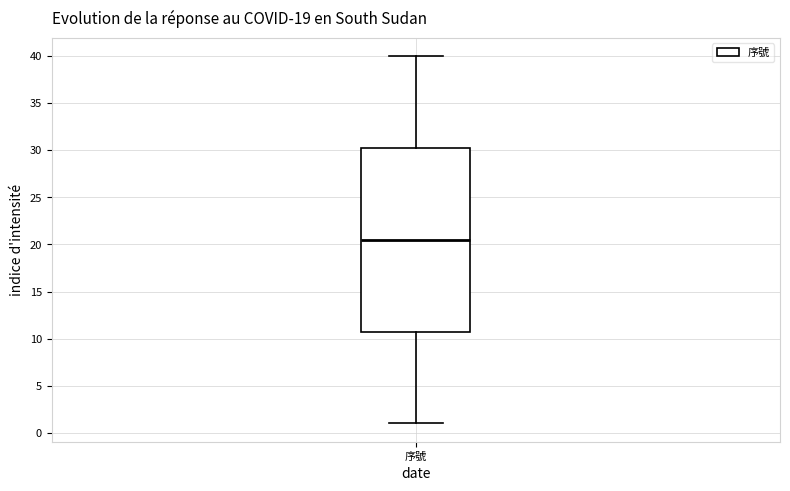

Where does the median line of the box for 序號 sit on the y-axis? The values are not printed on the chart, so give them approximately, as read against the axis.

20.5